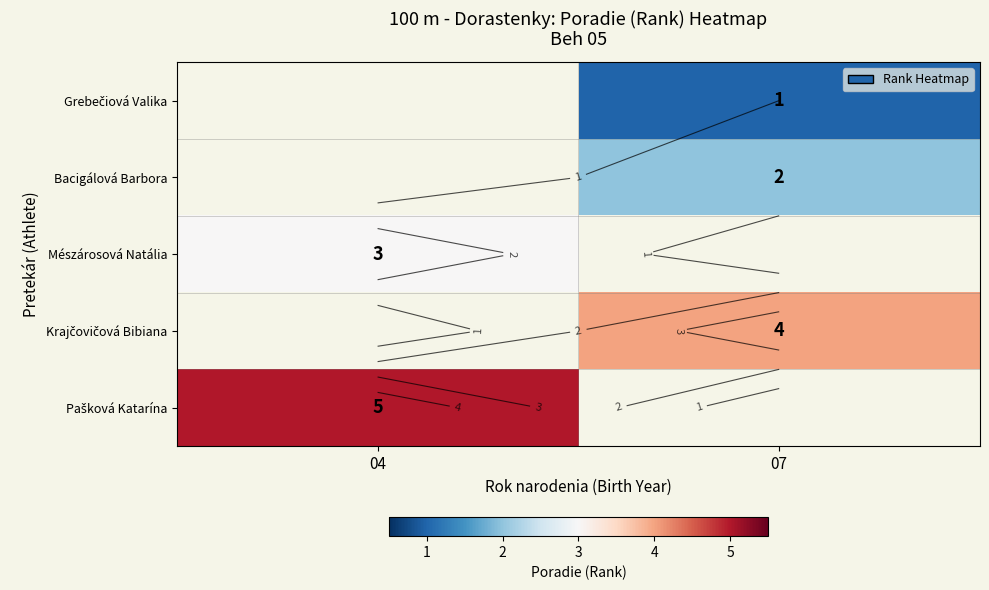

What is the maximum value shown in the chart?

5.0